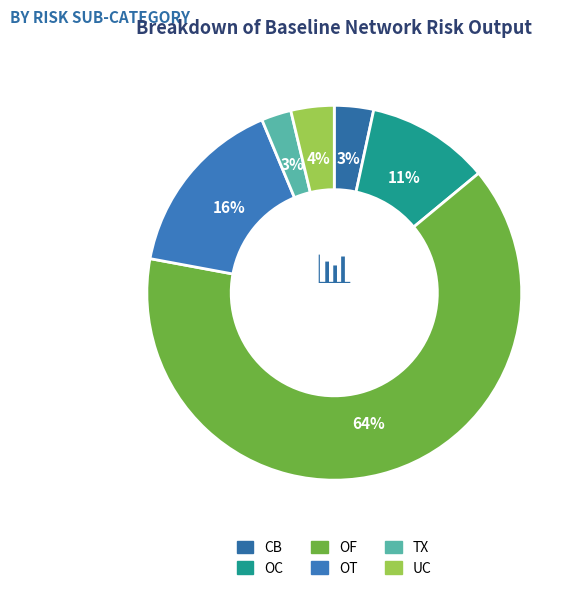

To the nearest percent, what is the difference between the largest and smallest slice percentages?

61%